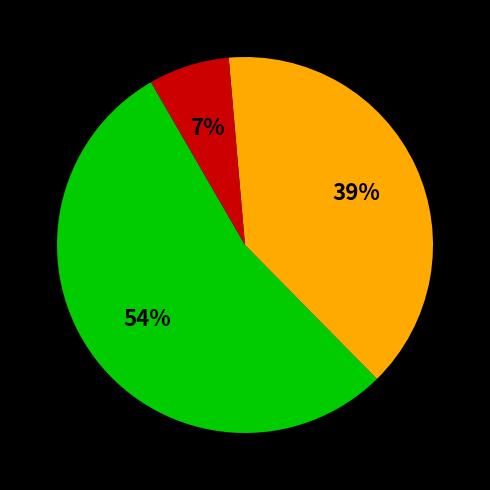

Does any single category account for the majority?

Yes